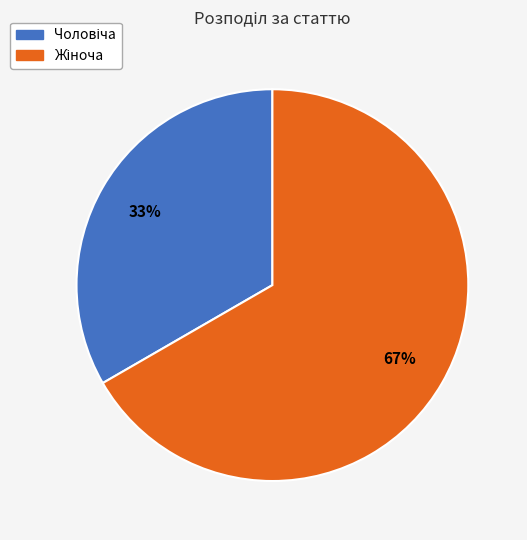

To the nearest percent, what is the average slice percentage?

50%